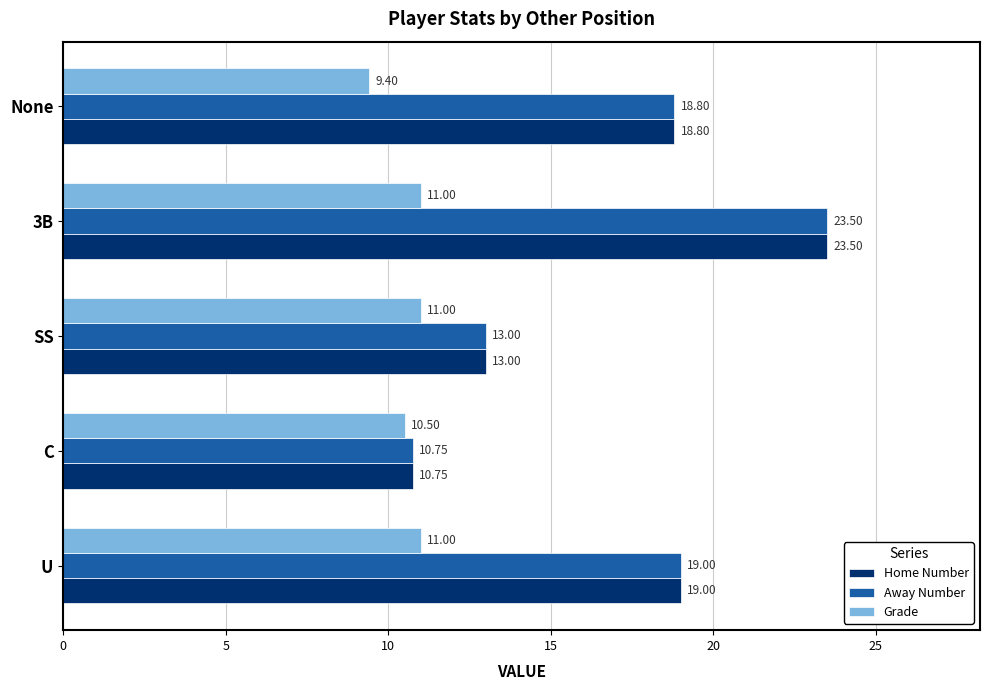

What is the average value of the Grade series?

10.6